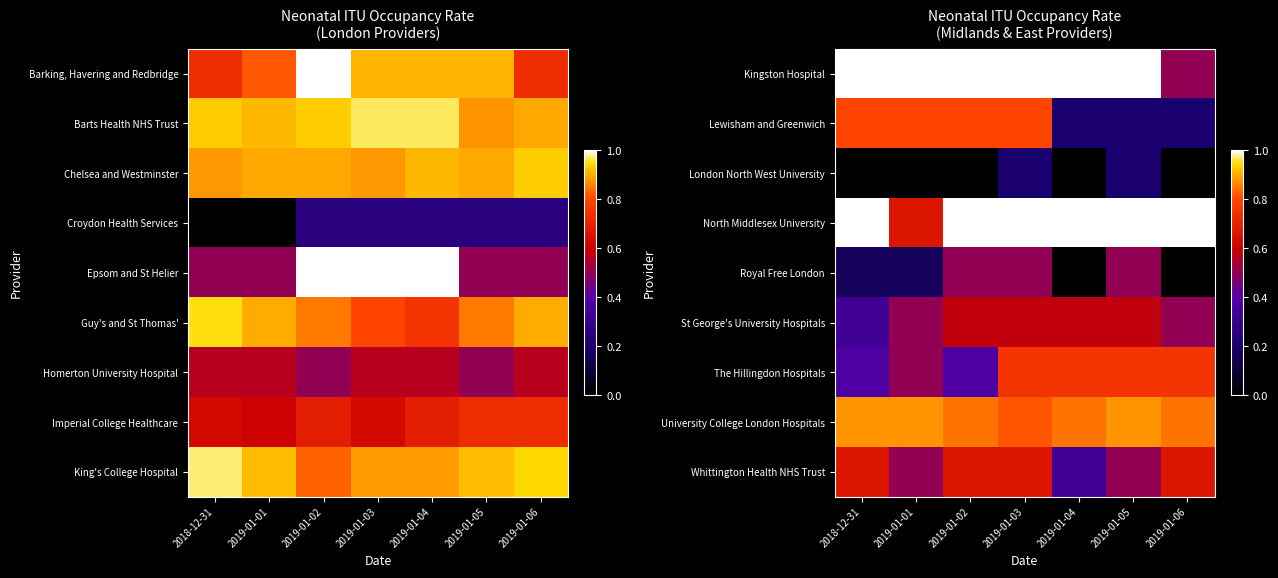

How many Whittington Health NHS Trust values are between 0 and 1?

7